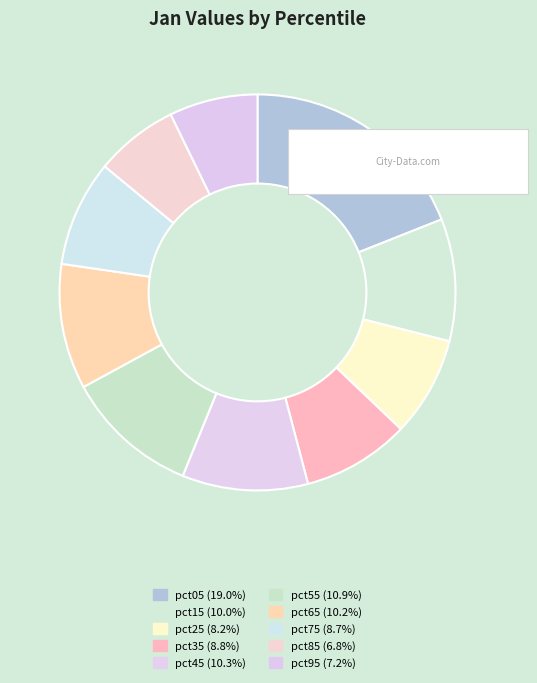

Is pct25 the majority of the pie?

No